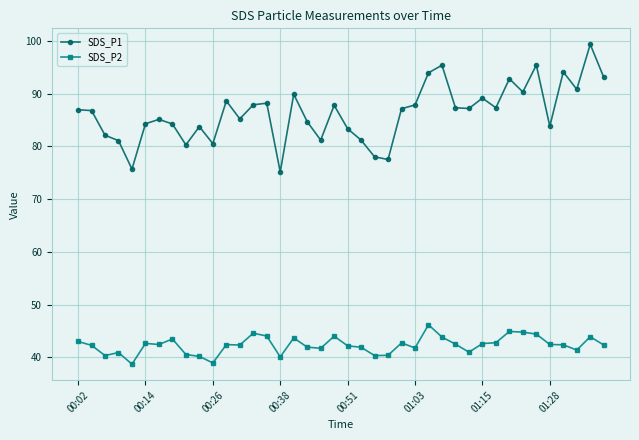

Which series has the largest total across all categories?

SDS_P1